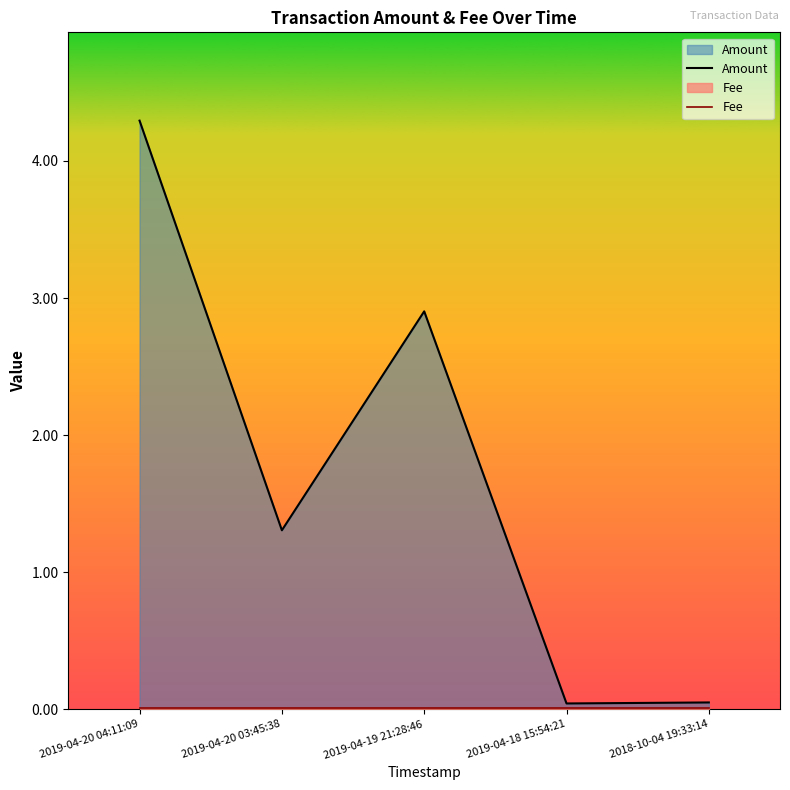

What is the label of the 2nd point from the left?

2019-04-20 03:45:38